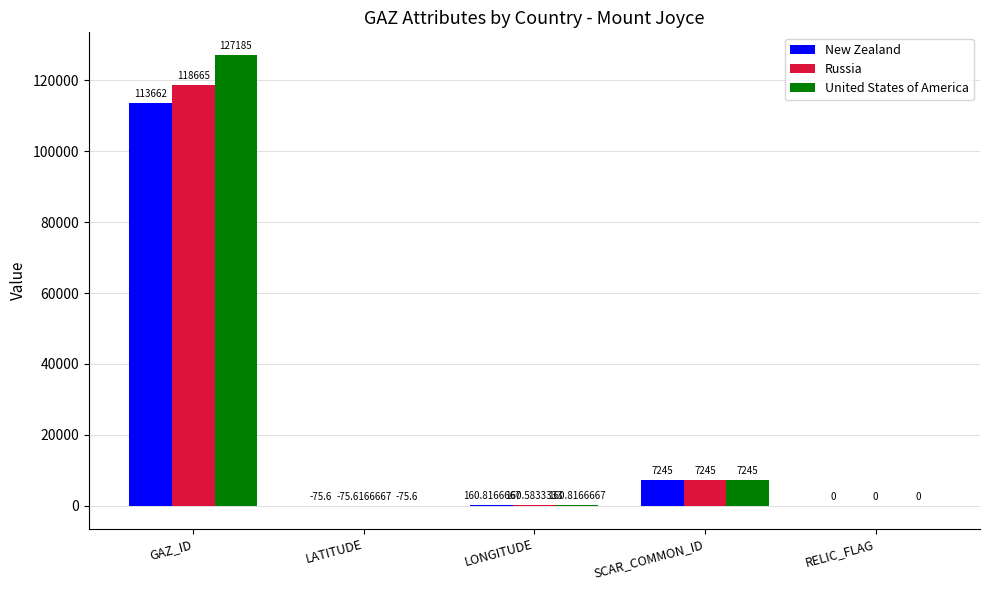

What are all the series names shown in the legend?

New Zealand, Russia, United States of America